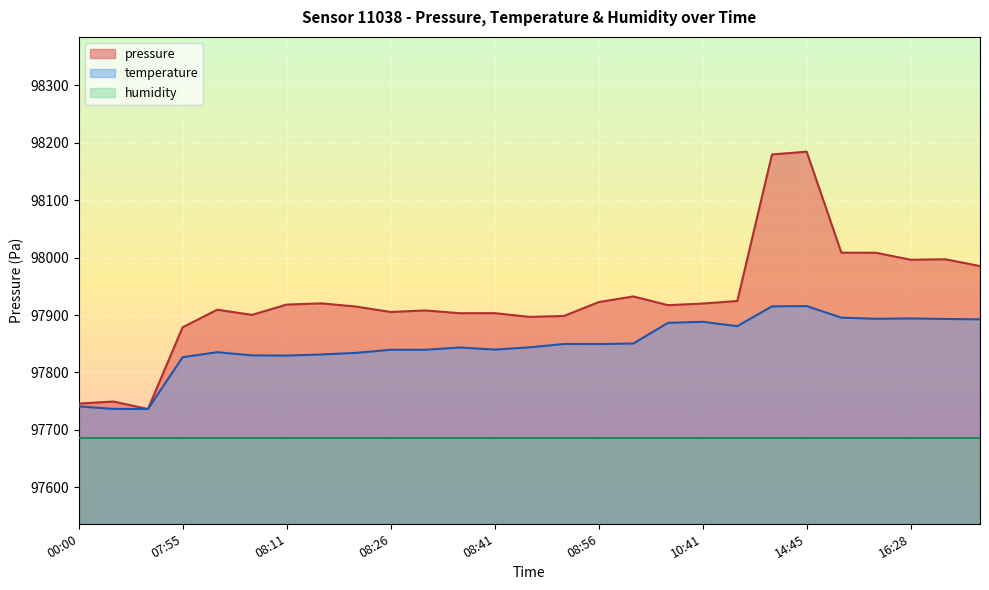

The pressure series shows 97745.6 at 00:00. True or false?

True